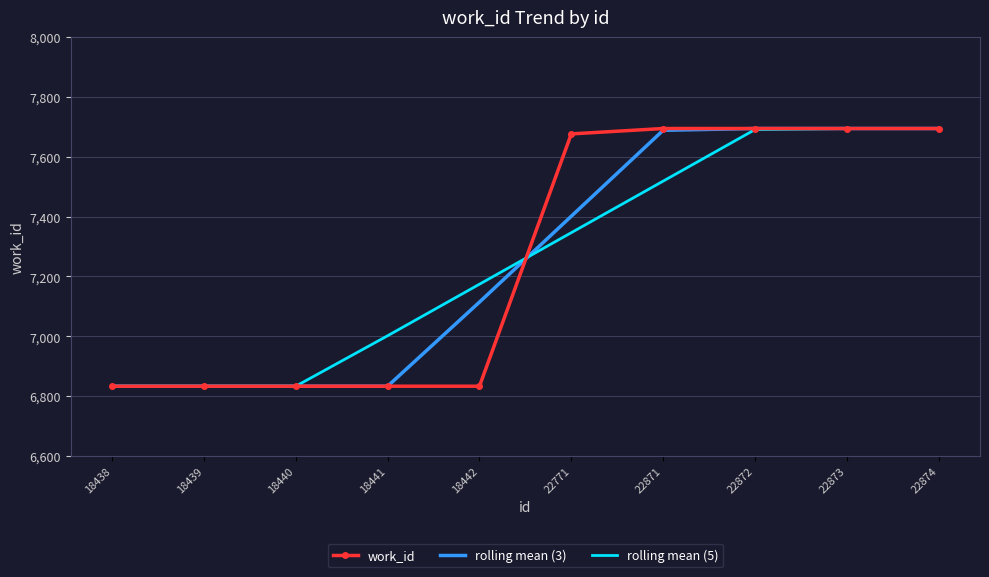

The work_id series shows 2186.9 at 22771. True or false?

False